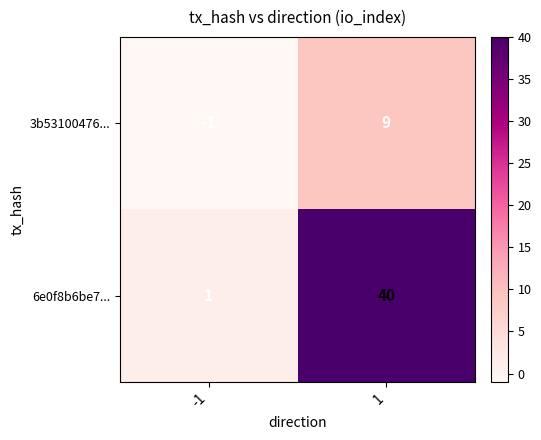

Reading right to left, transcribe all the data shown in this chart.

3b53100476...: 9	-1
6e0f8b6be7...: 40	1